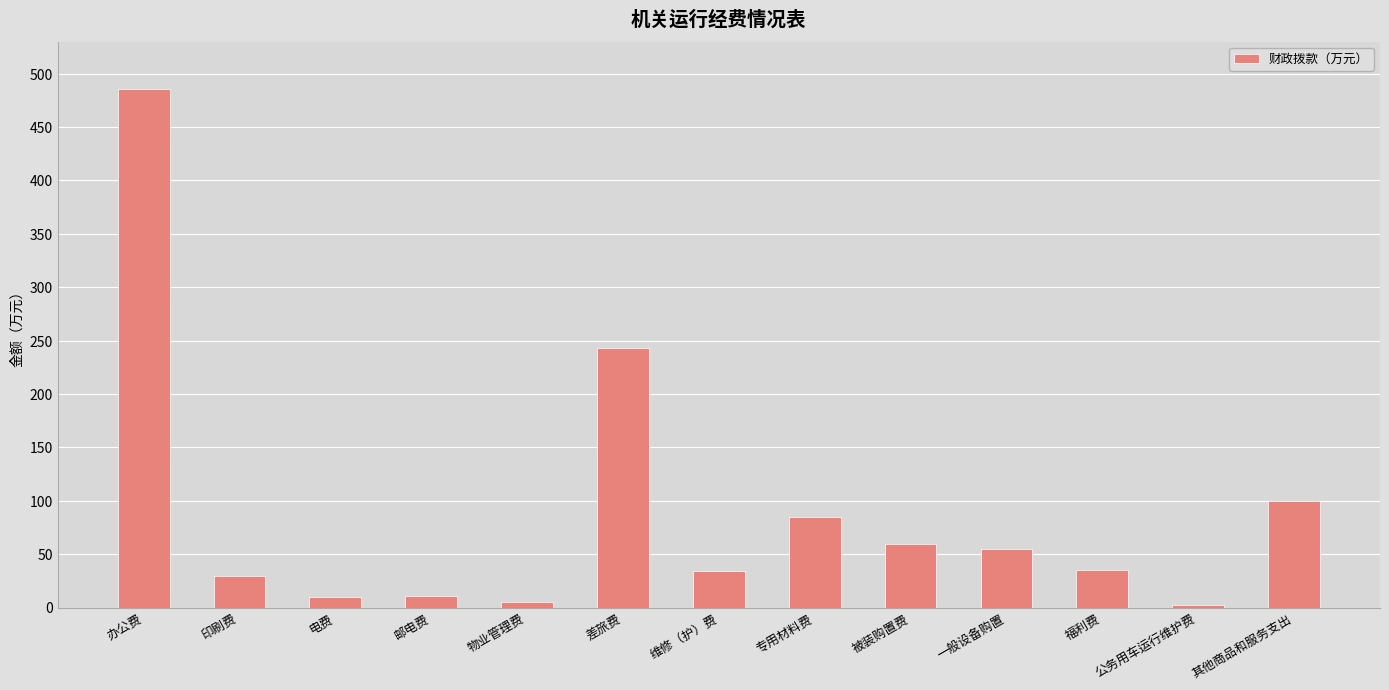

Approximately how many times larger is the value at 办公费 compared to 其他商品和服务支出?

4.9